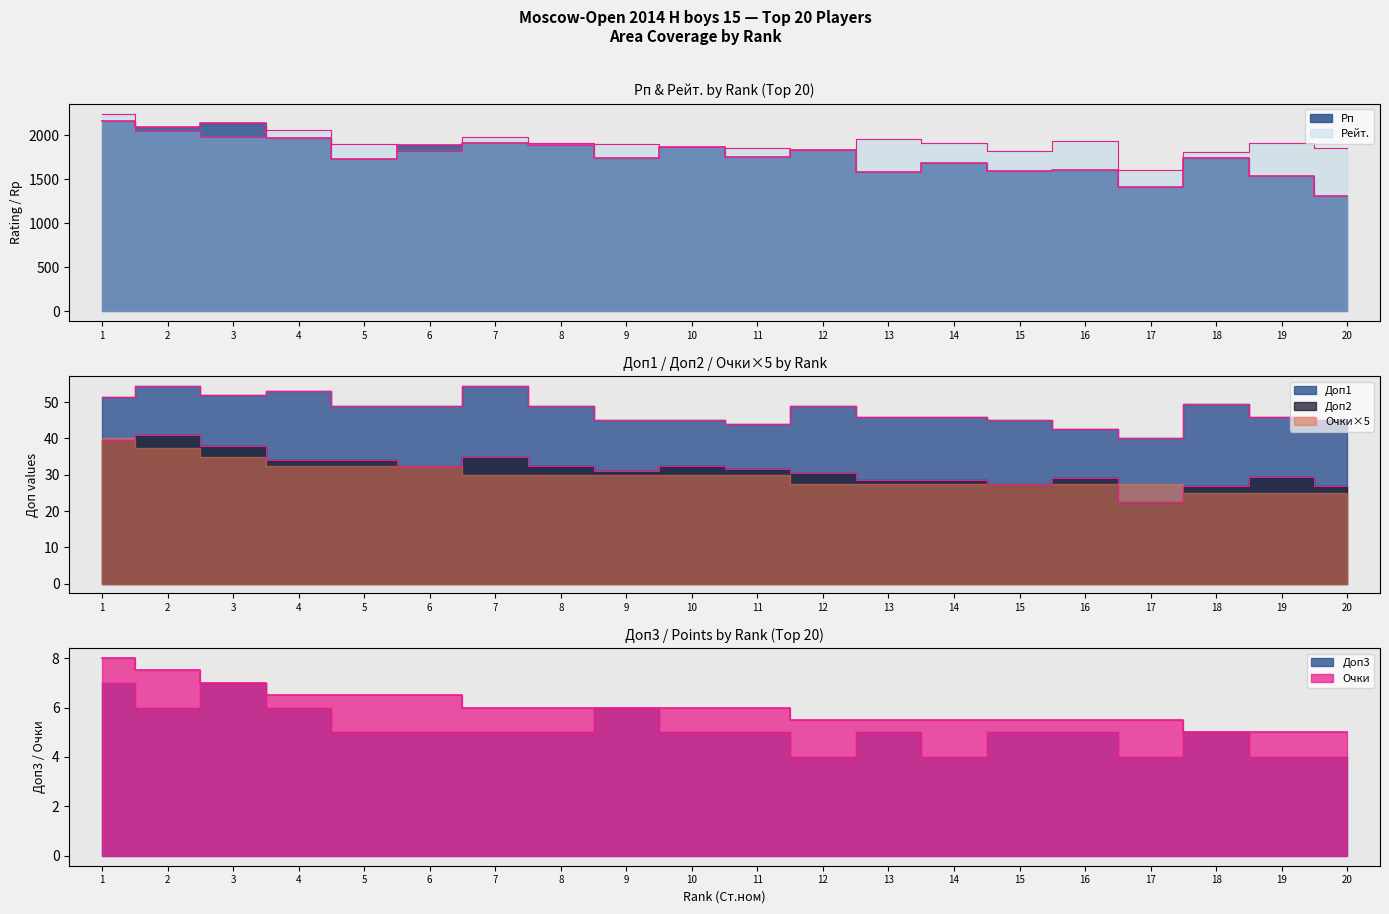

What is the difference between the maximum and second lowest values in the Доп1 series?

12.0